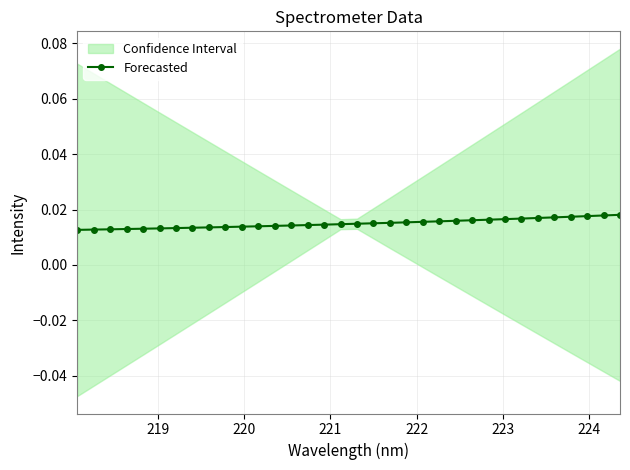

How many Forecasted values are between 0 and 1?

34